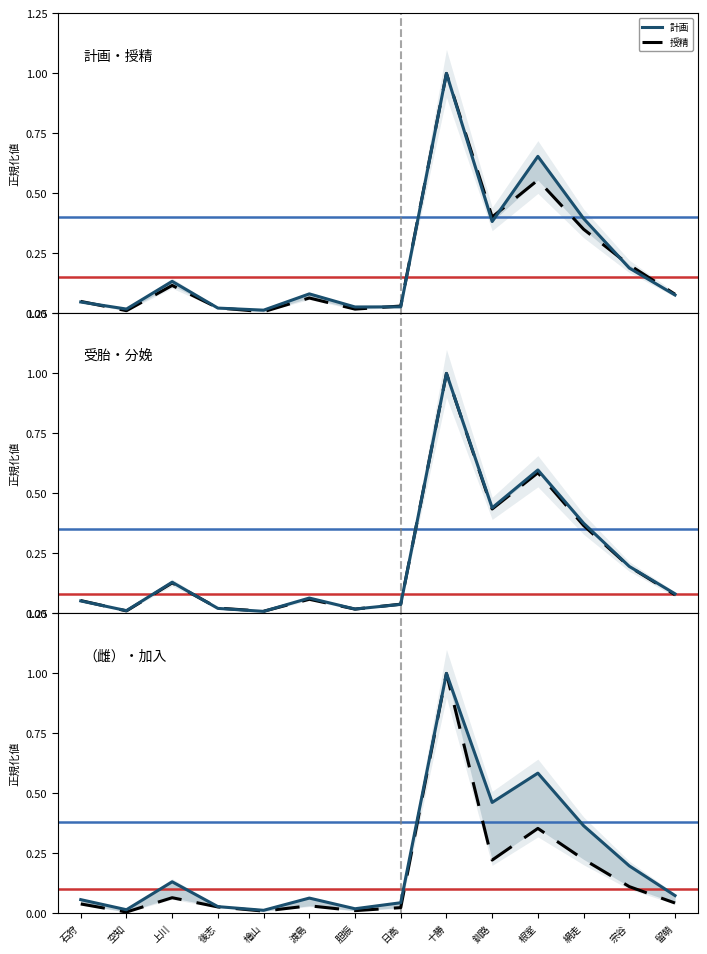

What is the label of the 11th point from the right?

後志